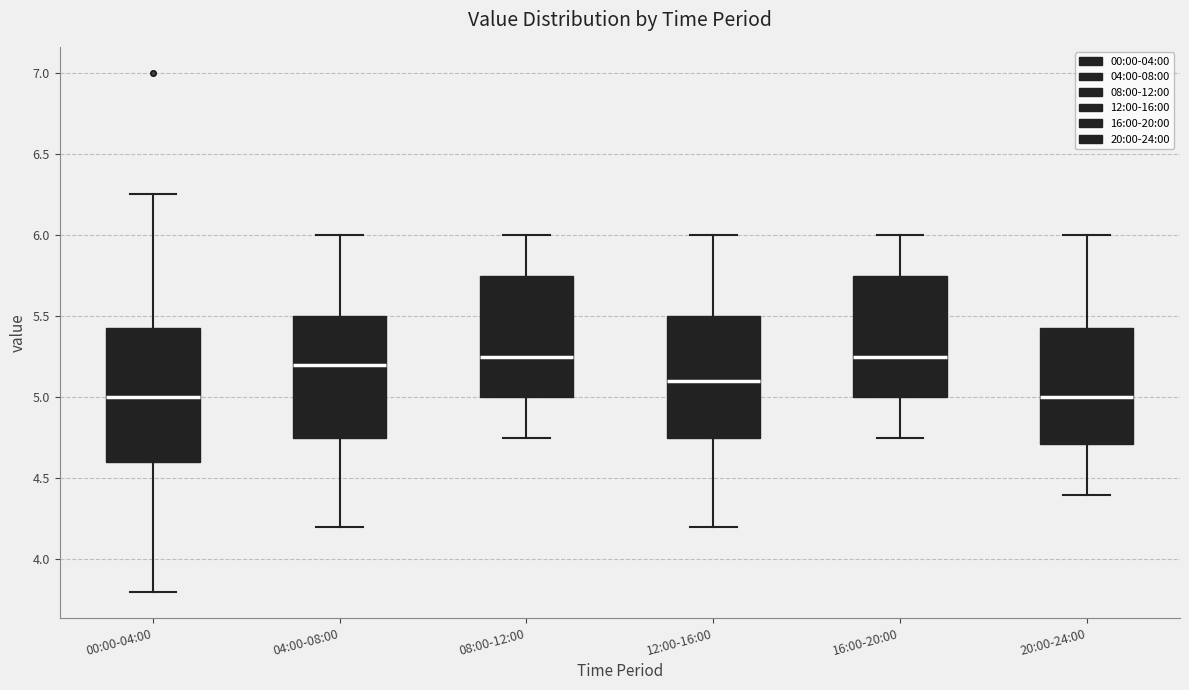

Reading left to right, transcribe this box plot: for each box, give where its median line is, the range the box spans, and where its two whiskers end, as read against the y-axis. The values are not printed on the chart, so give them approximately, as read against the axis.

00:00-04:00: median 5.00, box 4.60 to 5.45, whiskers 3.80 to 6.25
04:00-08:00: median 5.20, box 4.75 to 5.50, whiskers 4.20 to 6.00
08:00-12:00: median 5.25, box 5.00 to 5.75, whiskers 4.75 to 6.00
12:00-16:00: median 5.10, box 4.75 to 5.50, whiskers 4.20 to 6.00
16:00-20:00: median 5.25, box 5.00 to 5.75, whiskers 4.75 to 6.00
20:00-24:00: median 5.00, box 4.70 to 5.45, whiskers 4.40 to 6.00